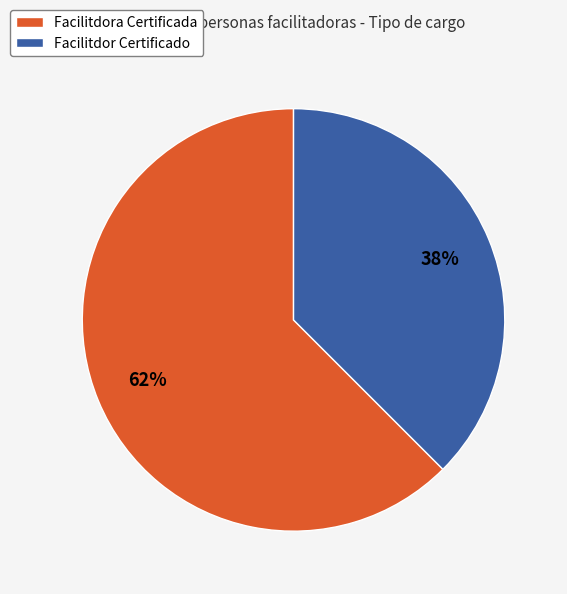

To the nearest percent, what is the average slice percentage?

50%